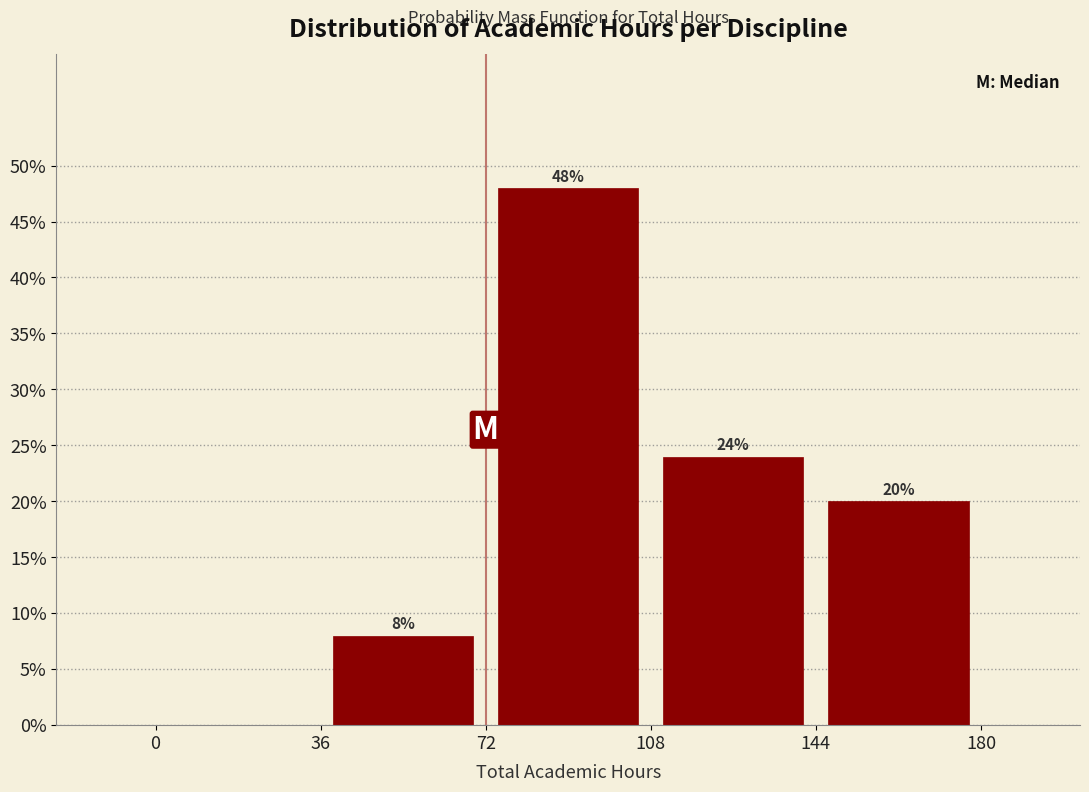

Which range on the x-axis has the tallest bar?

72 to 108